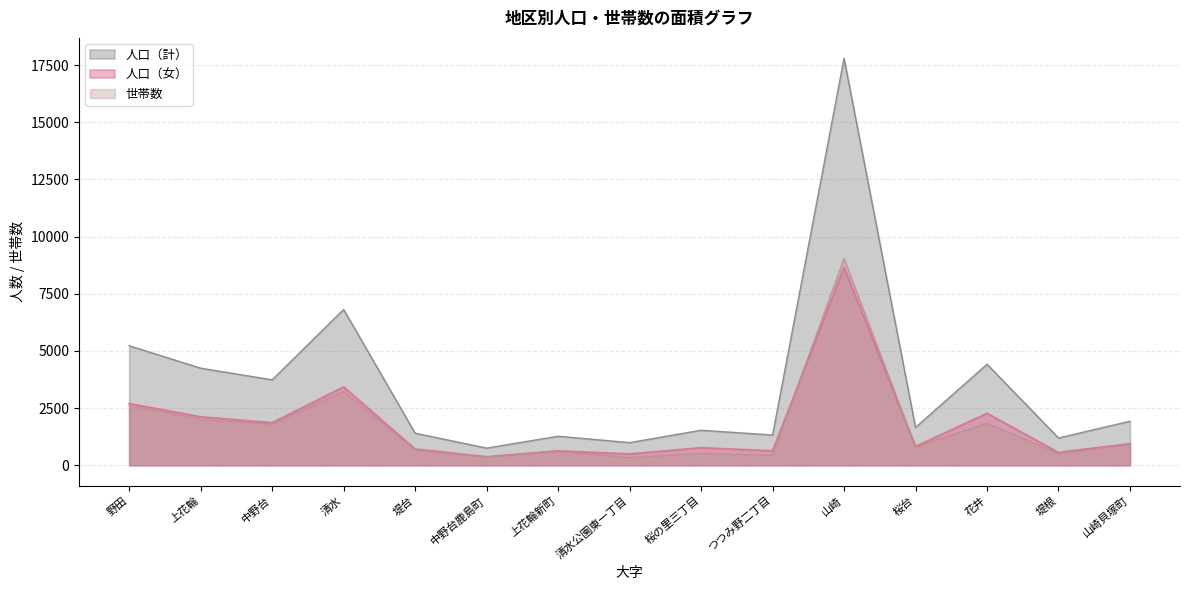

True or false: 人口（女） has more than 1 interior local peaks.

True